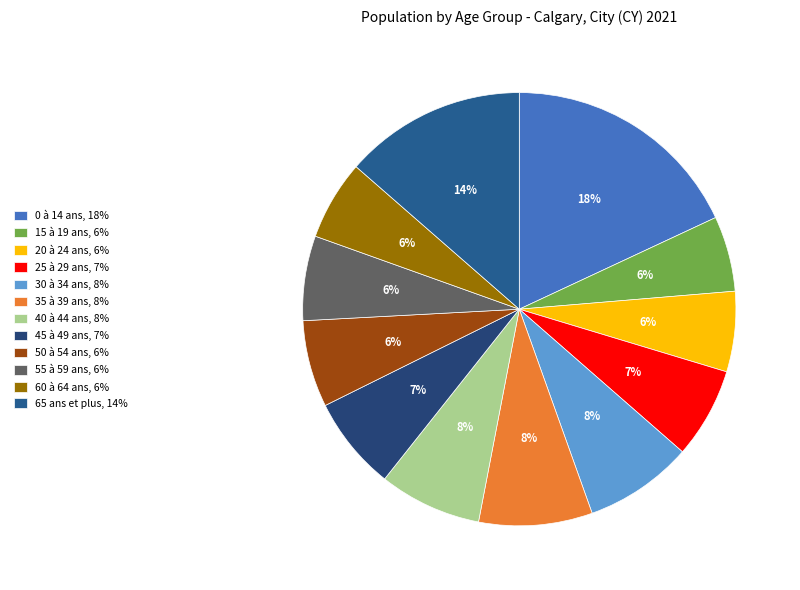

Combined, do 60 à 64 ans and 0 à 14 ans account for over 50%?

No